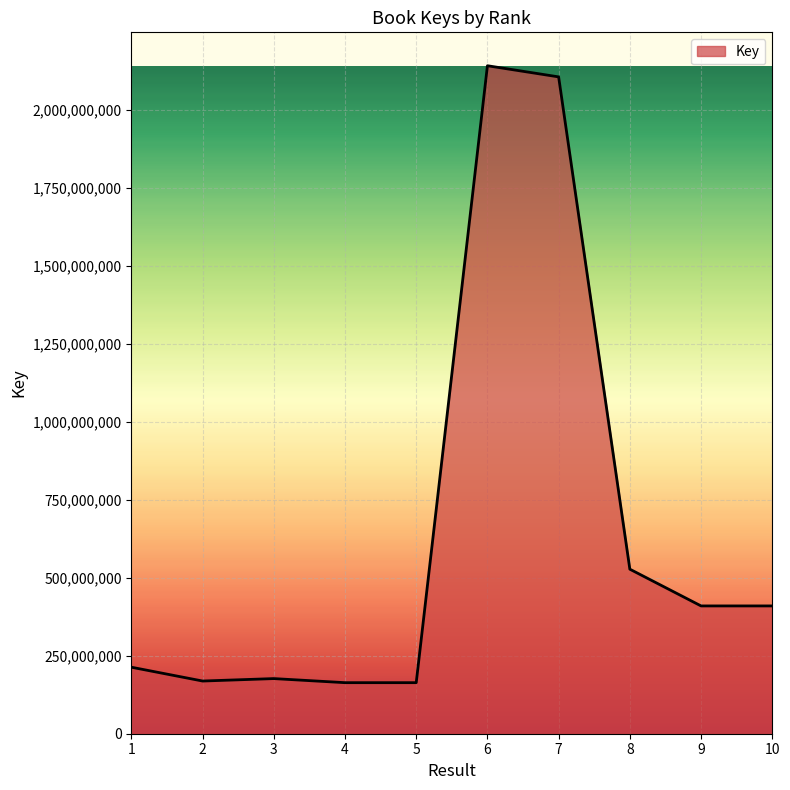

What is the minimum value shown in the chart?

163668938